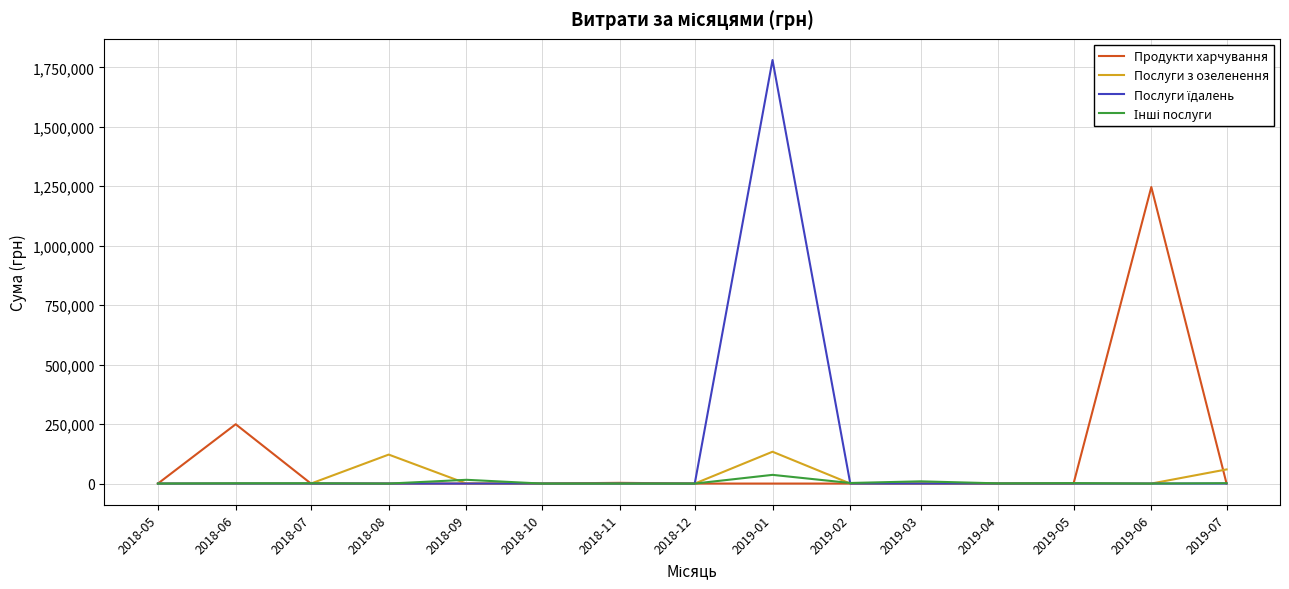

Which series changed the most between 2019-02 and 2019-07?

Послуги з озеленення